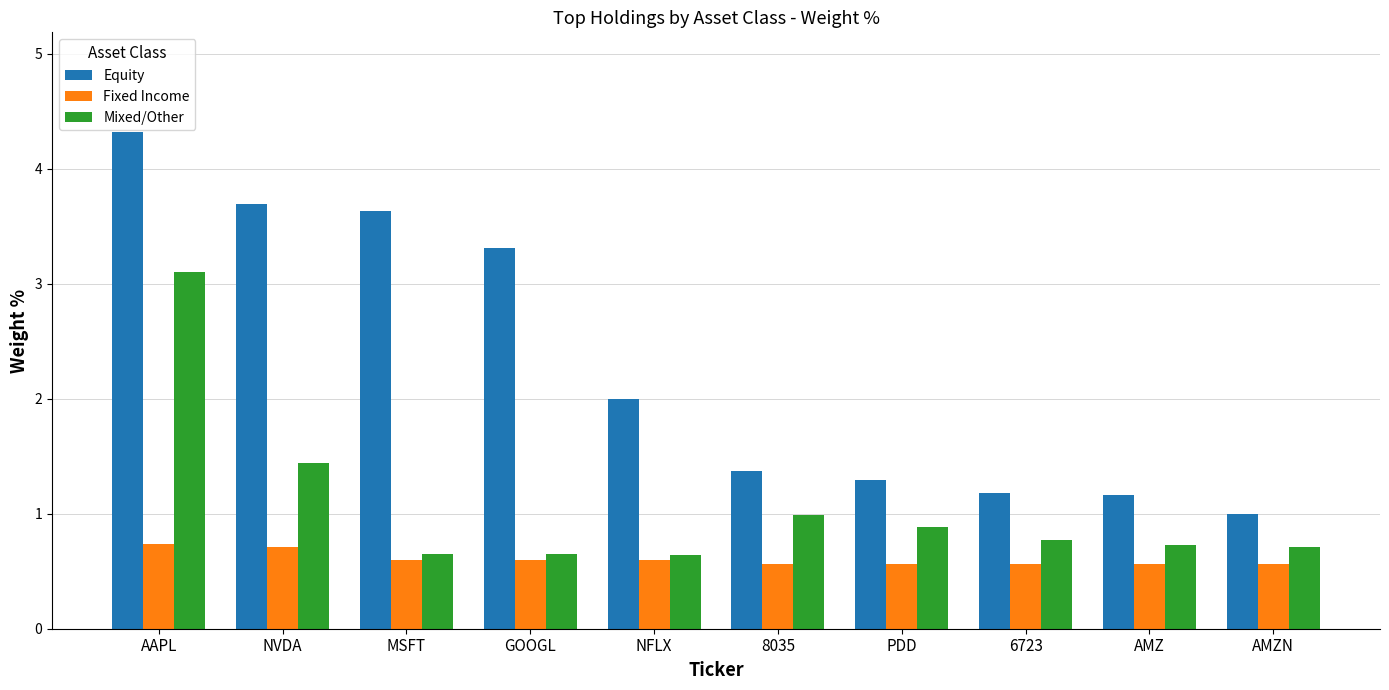

What is the total value across all series at PDD?

2.7